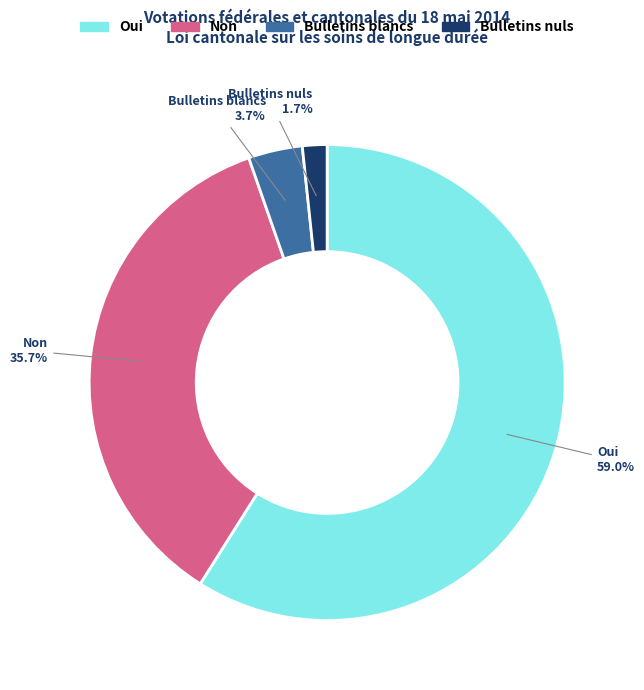

Between Non and Oui, which is larger?

Oui